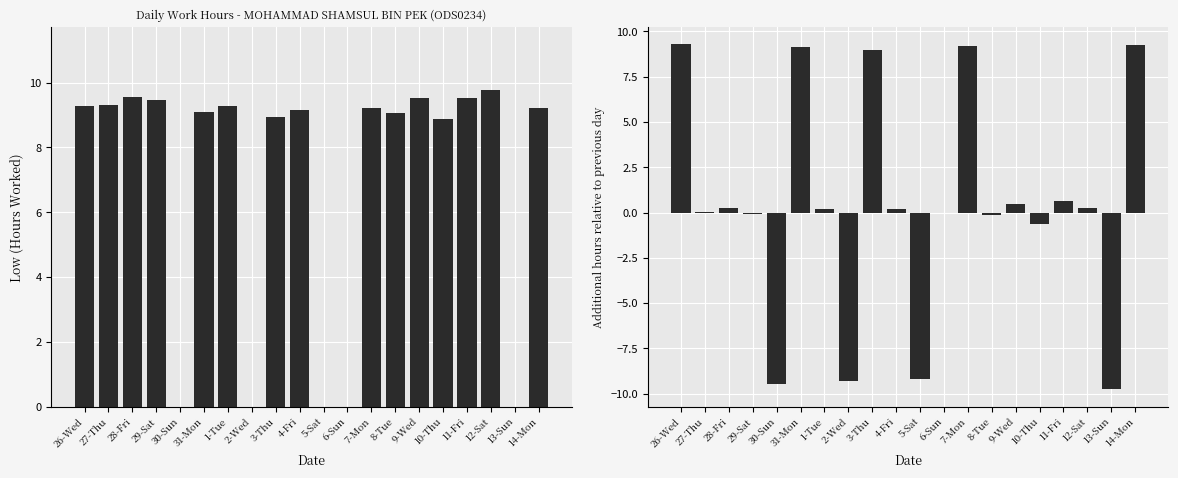

Is it true that Low (Hours) equals 4.6 at 7-Mon?

False